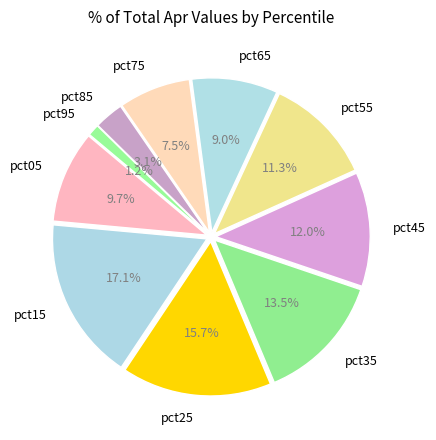

To the nearest percent, what is the difference between the largest and smallest slice percentages?

16%